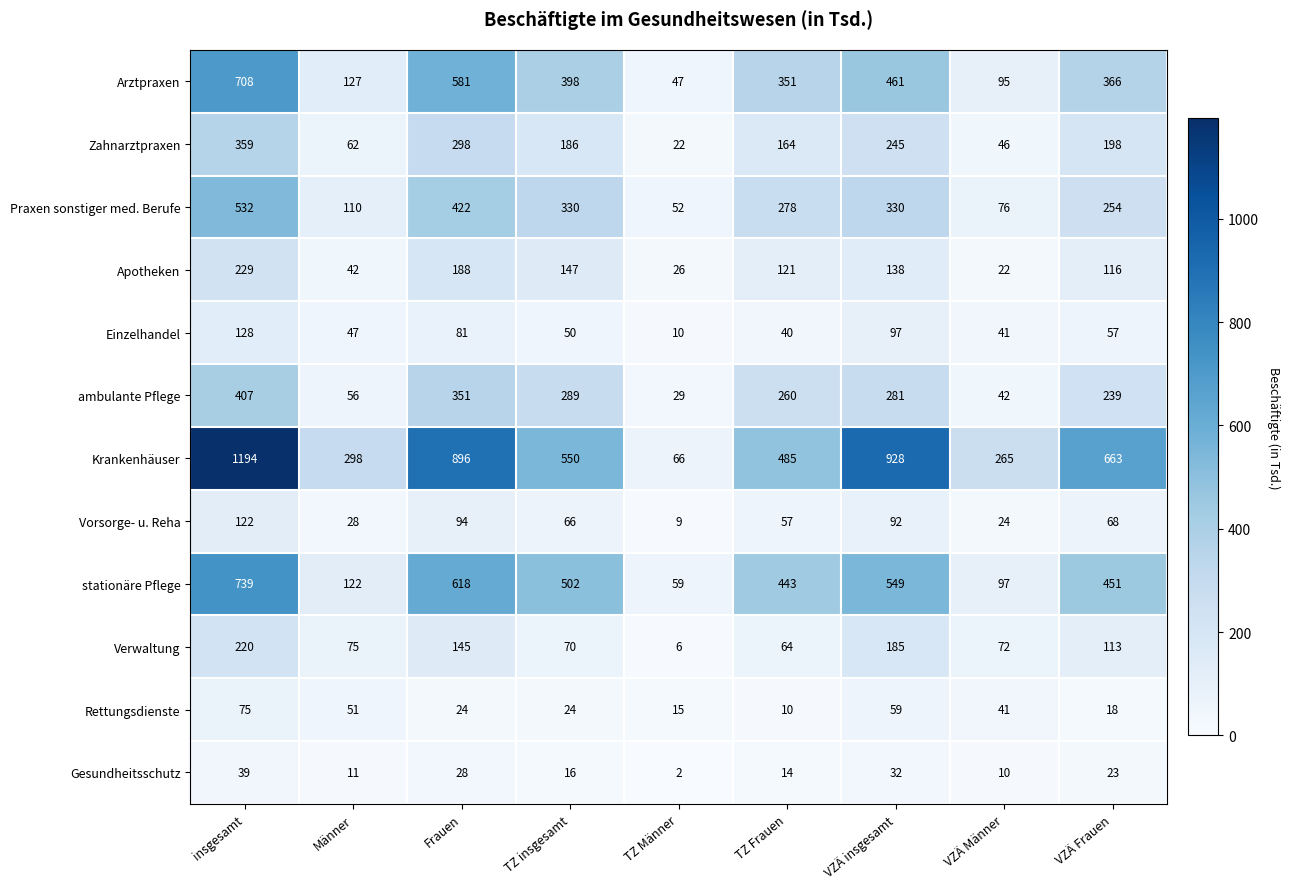

What is the difference between the Apotheken values at insgesamt and VZÄ Männer?

207